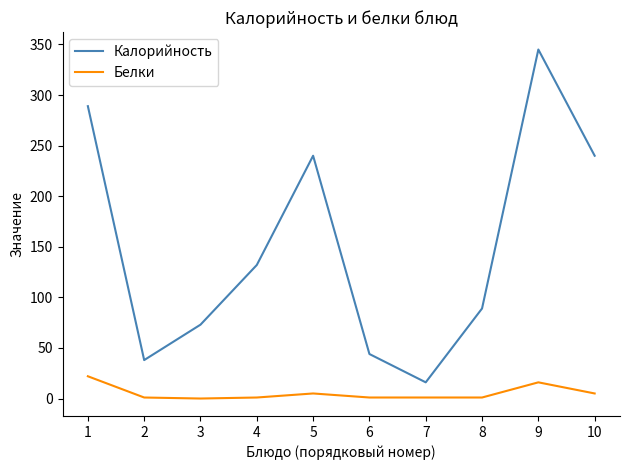

The value of Белки at 1 is 8. True or false?

False